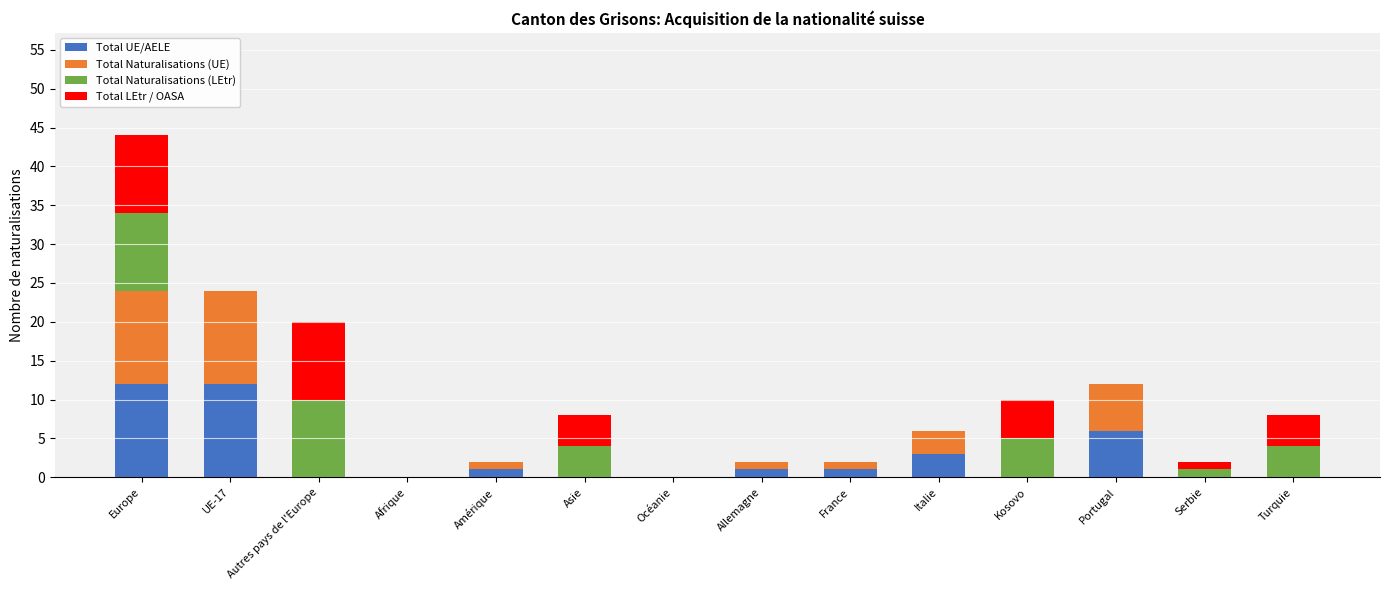

What is the maximum value for Total UE/AELE?

12